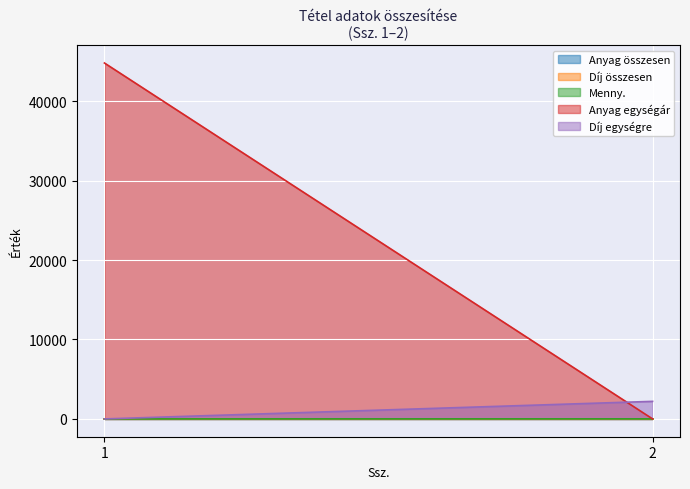

Reading left to right, extract all data points from this chart.

Anyag összesen: 1=0.0	2=0.0
Díj összesen: 1=0.0	2=0.0
Menny.: 1=2.0	2=5.1
Anyag egységár: 1=44800.0	2=0.0
Díj egységre: 1=0.0	2=2211.0